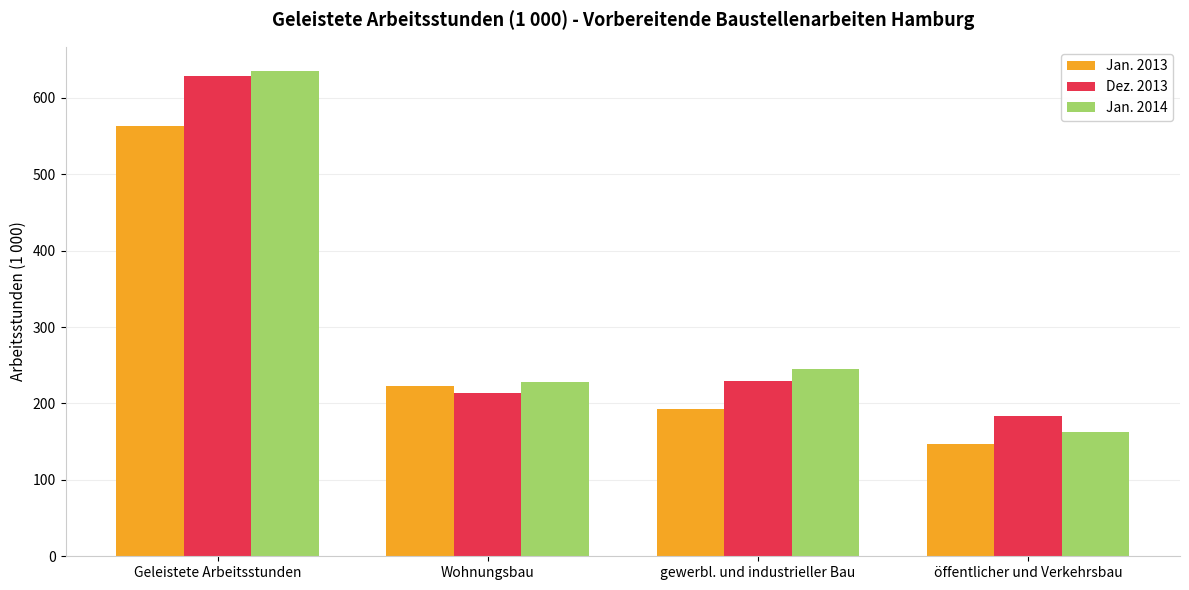

What value does the Jan. 2013 series have at gewerbl. und industrieller Bau, to the nearest 50?

200